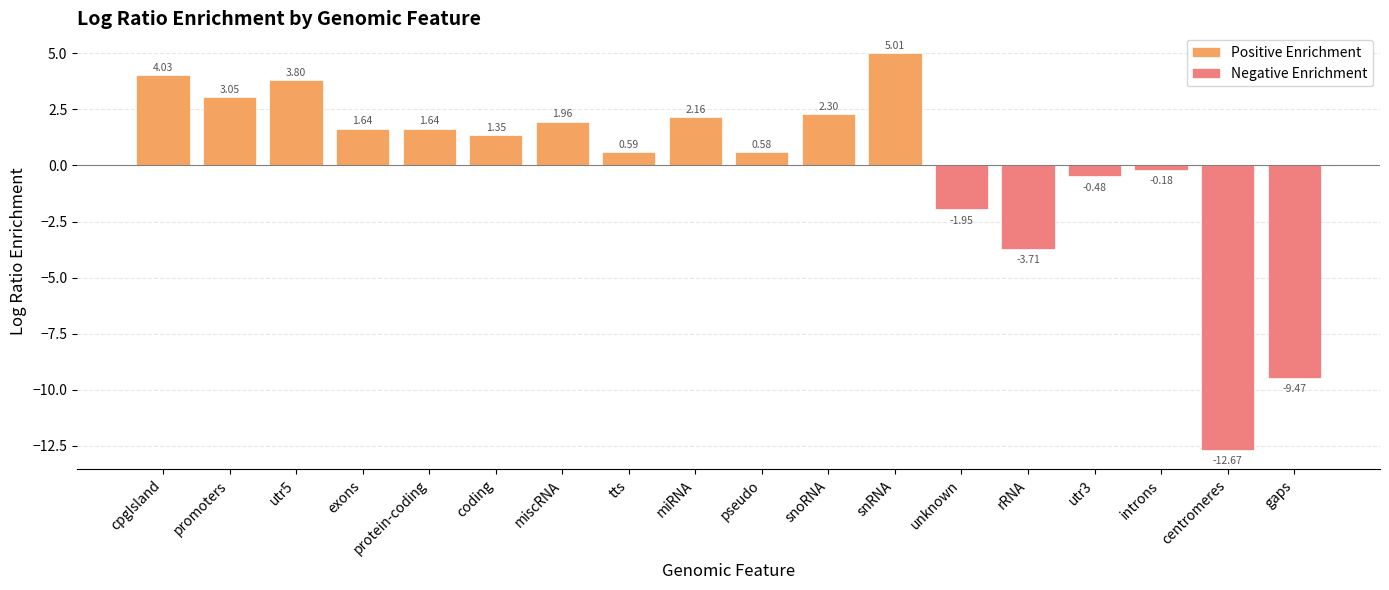

Does the chart contain stacked bars?

No